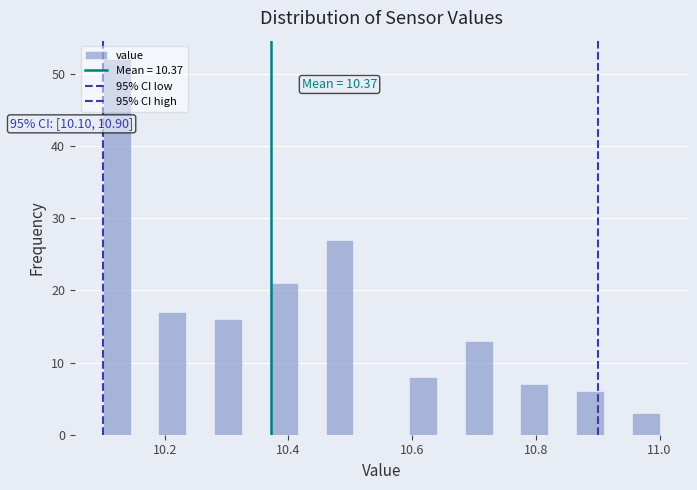

Around what value on the x-axis is the tallest bar? Give the approximate position of its centre, as read against the axis.

10.12